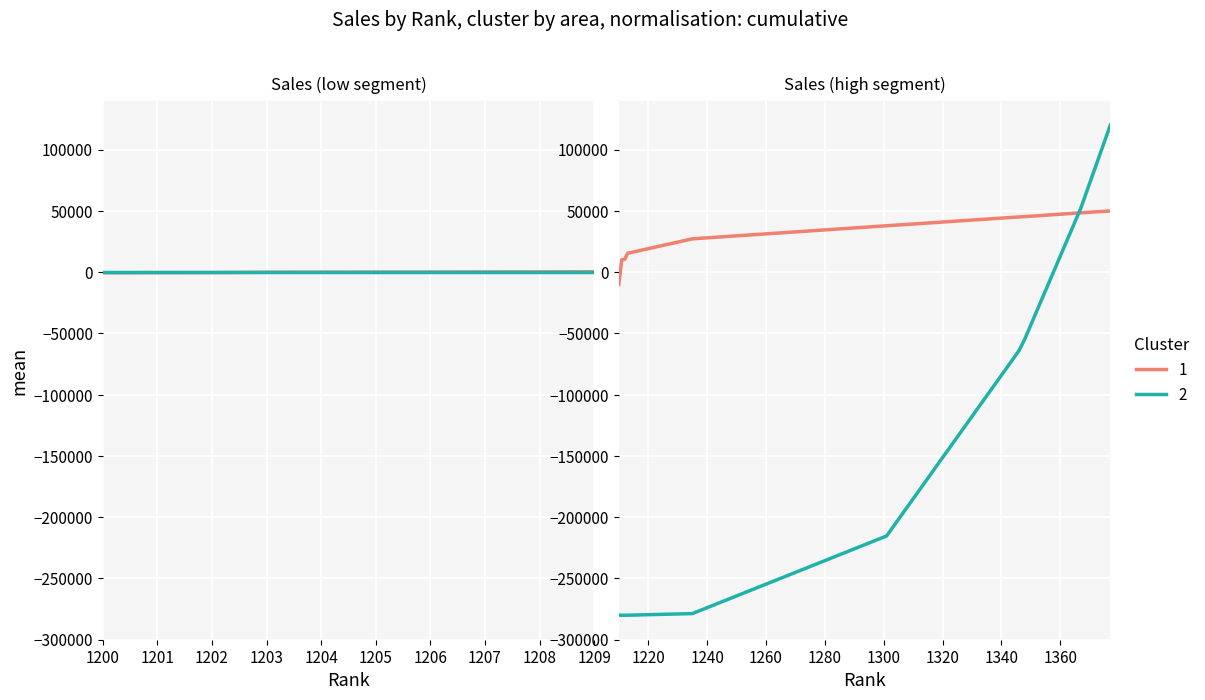

How many intersections are there between Cluster 1 and Cluster 2?

1